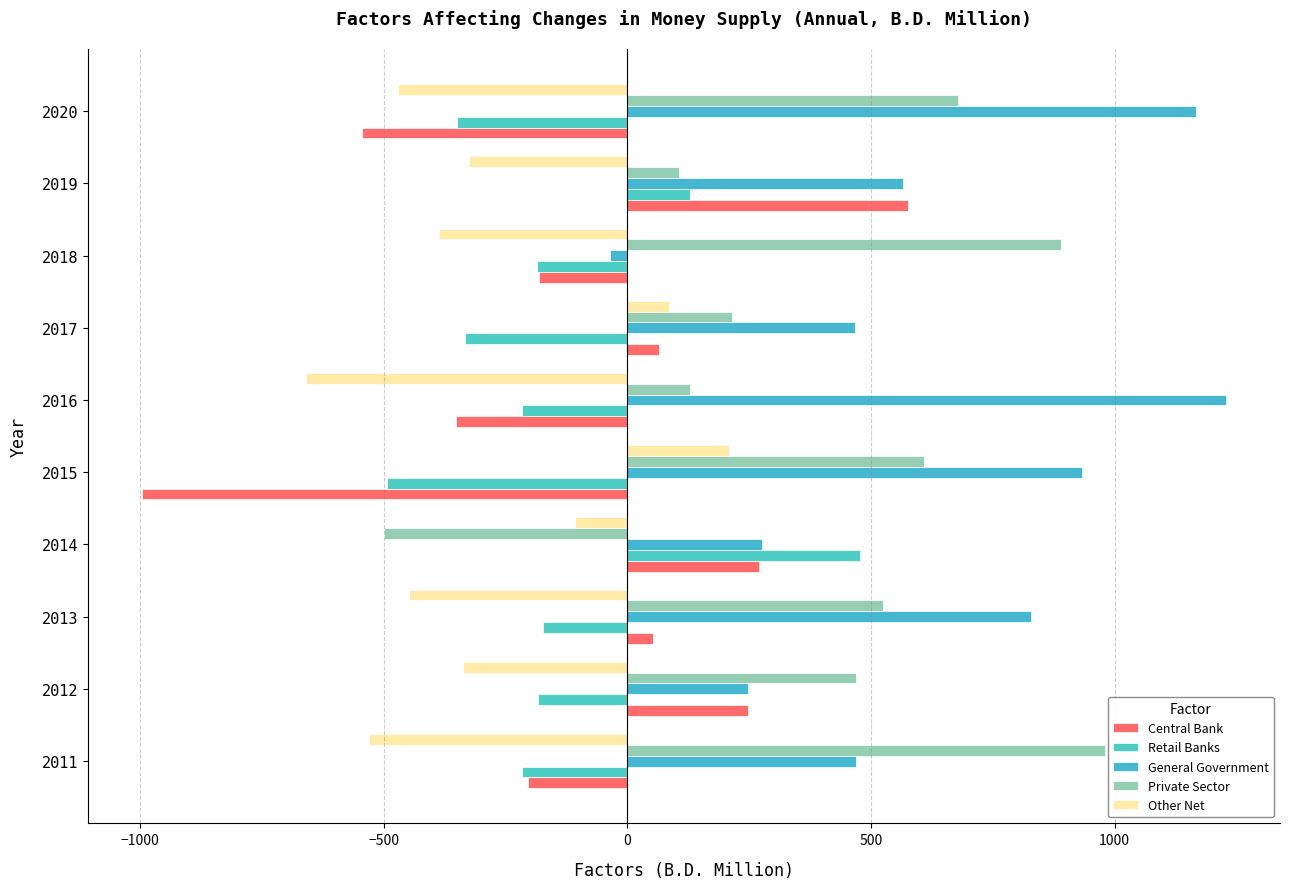

Which series has the largest range (max minus min)?

Central Bank